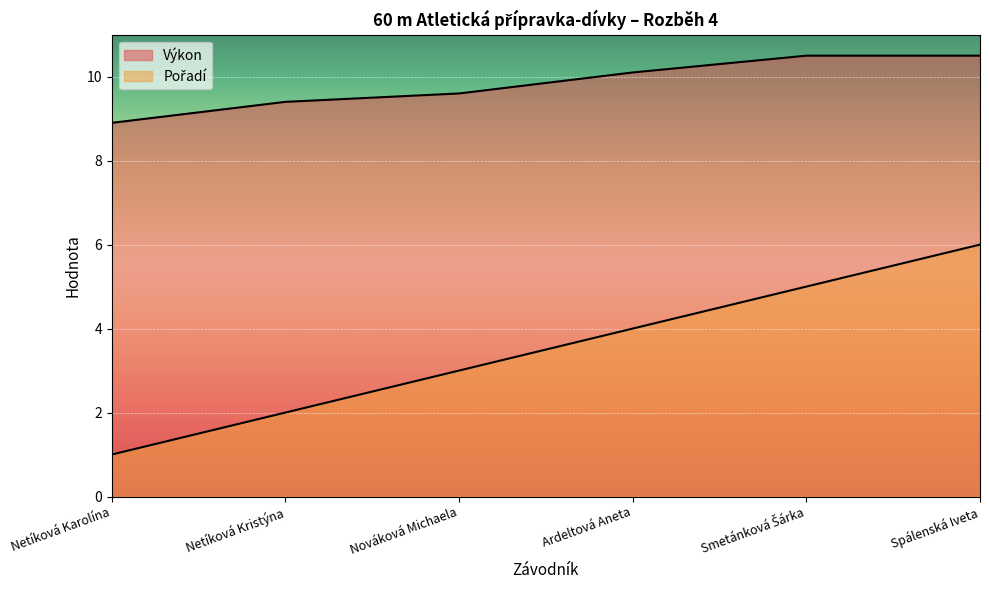

Reading left to right, list all the values displayed in this chart.

Pořadí: Netíková Karolína=1.0	Netíková Kristýna=2.0	Nováková Michaela=3.0	Ardeltová Aneta=4.0	Smetánková Šárka=5.0	Spálenská Iveta=6.0
Výkon: Netíková Karolína=8.9	Netíková Kristýna=9.4	Nováková Michaela=9.6	Ardeltová Aneta=10.1	Smetánková Šárka=10.5	Spálenská Iveta=10.5